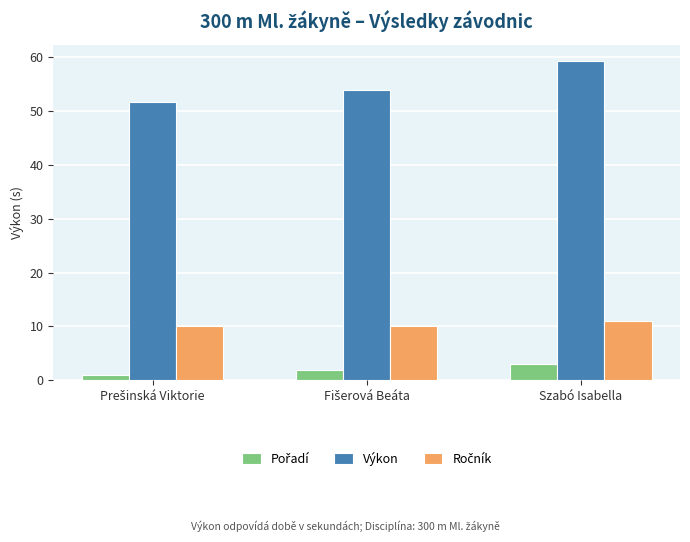

What is the label of the 1st bar from the right?

Szabó Isabella